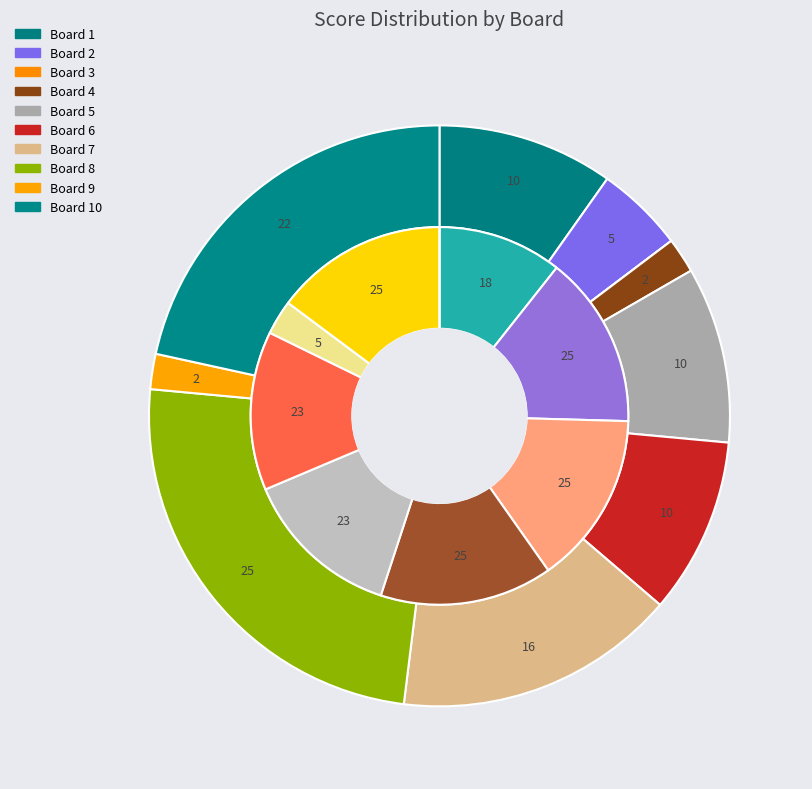

Does 1 represent more than half of the total?

No